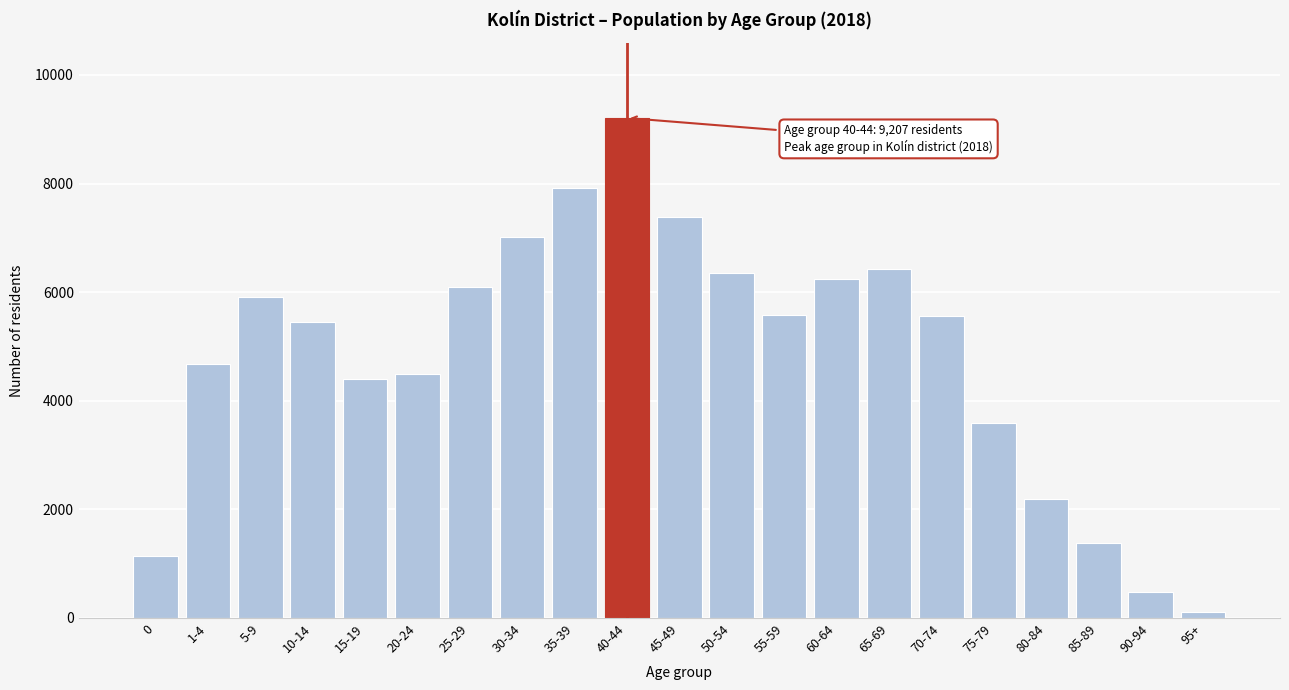

What is the difference between the second highest and second lowest values?

7445